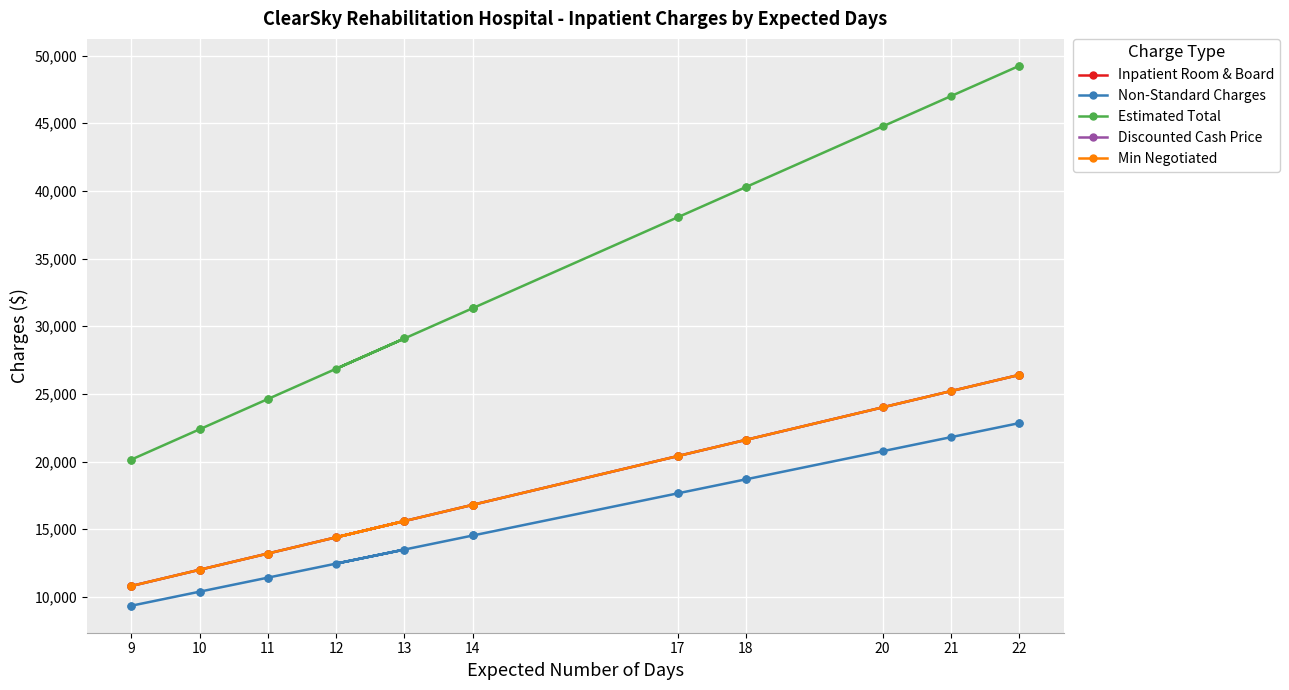

At 9, list the series in order from largest to smallest.

Estimated Total, Inpatient Room & Board, Discounted Cash Price, Min Negotiated, Non-Standard Charges